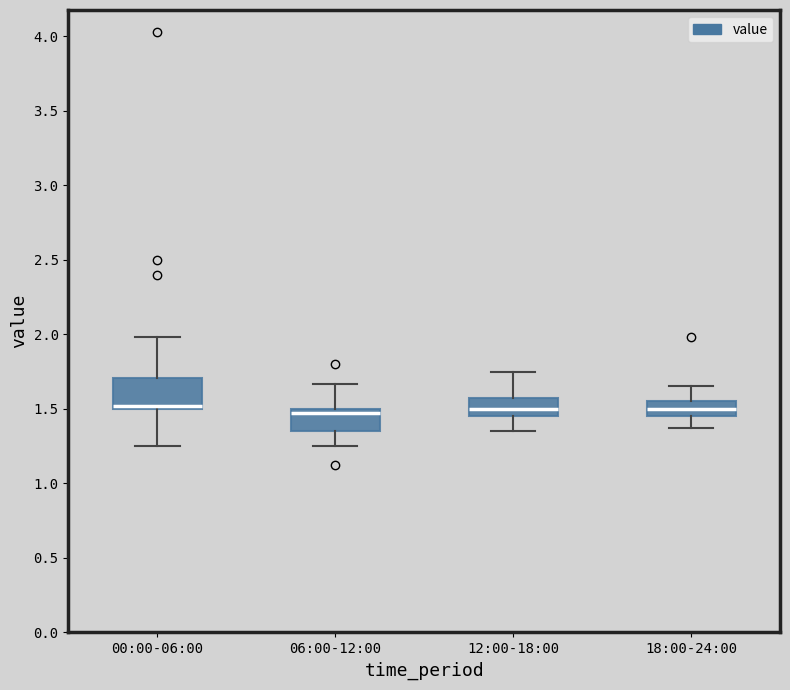

Reading left to right, read every box against the y-axis: the position of its median line, the range the box covers, and the ends of its whiskers. The values are not printed on the chart, so give them approximately, as read against the axis.

00:00-06:00: median 1.50 (just above the box's lower edge), box 1.50 to 1.70, whiskers 1.25 to 2.00
06:00-12:00: median 1.45, box 1.35 to 1.50, whiskers 1.25 to 1.65
12:00-18:00: median 1.50, box 1.45 to 1.60, whiskers 1.35 to 1.75
18:00-24:00: median 1.50, box 1.45 to 1.55, whiskers 1.35 to 1.65